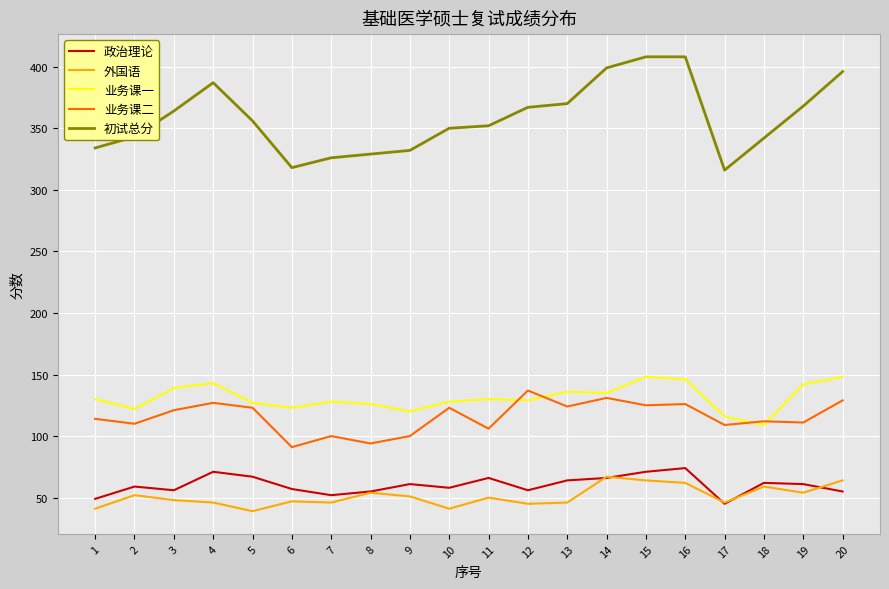

What is the sum of the 初试总分 values at 5 and 3?

720